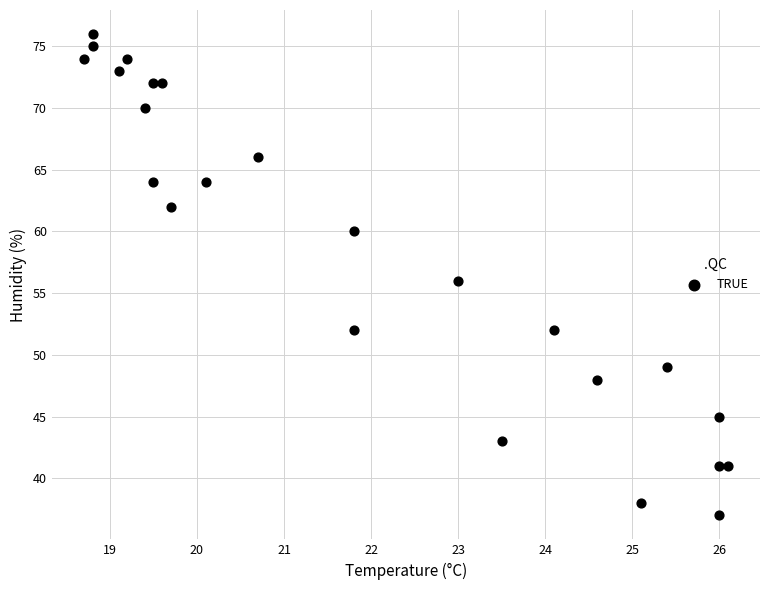

What is the range of Y values (max minus min)?

39